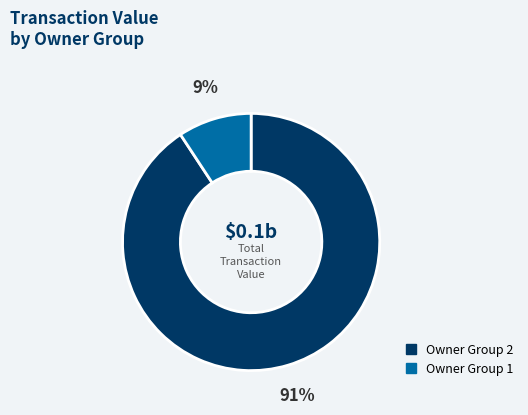

To the nearest percent, what is the average slice percentage?

50%